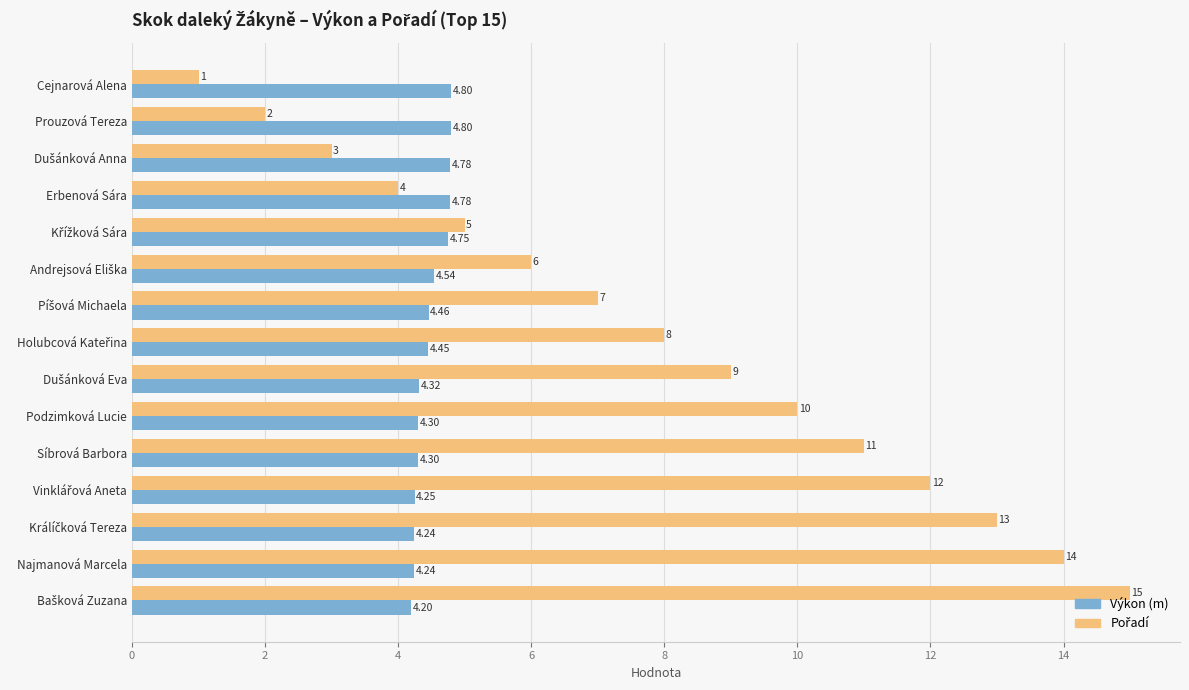

At how many categories does at least one series exceed 2?

15